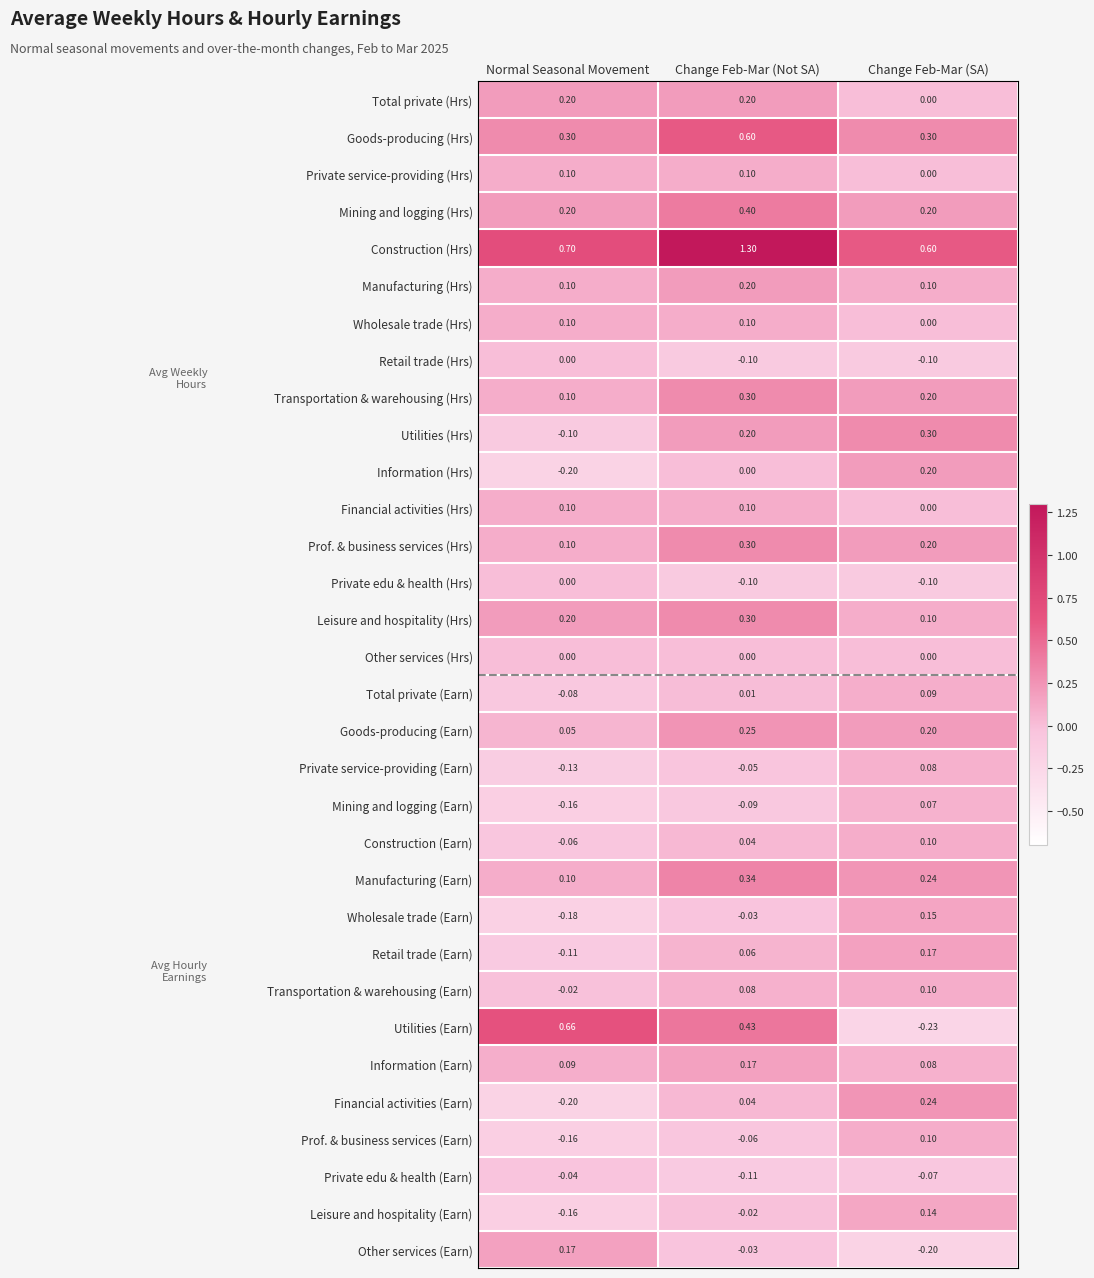

At which category does the chart reach its peak across all series?

Change Feb-Mar (Not SA)